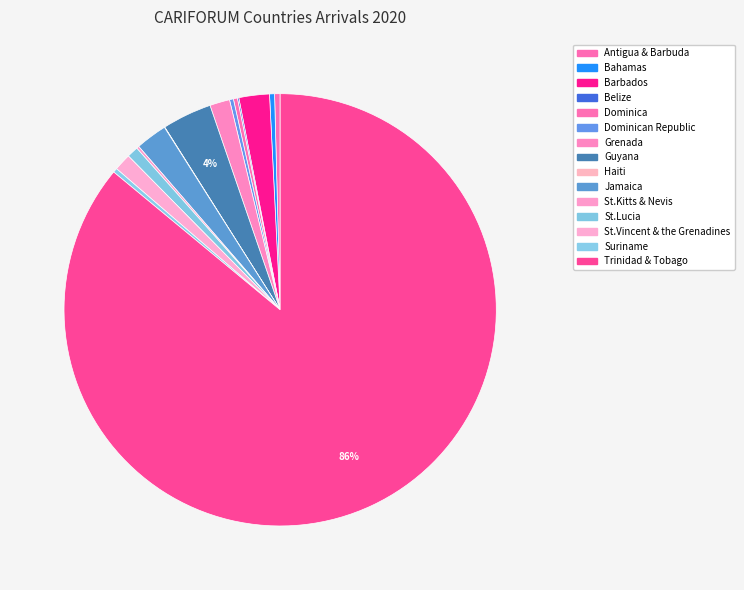

How many segments does this pie chart have?

15